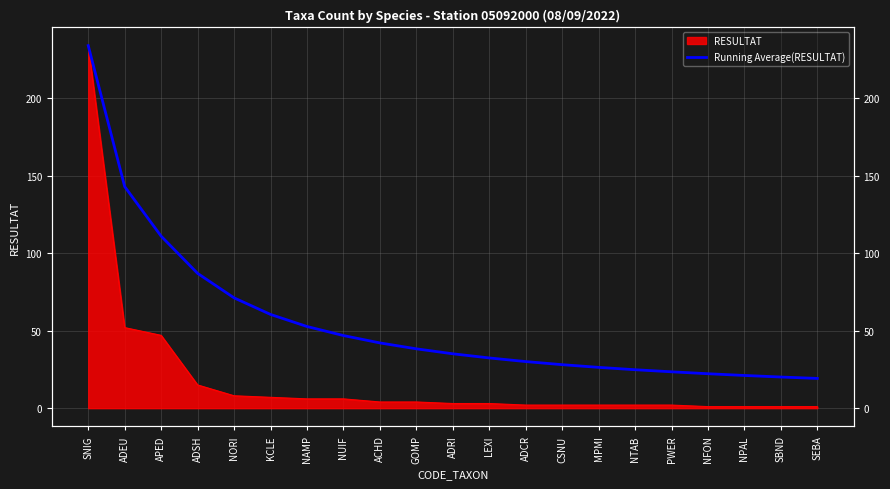

True or false: the data shows 84.1 at NUIF.

False